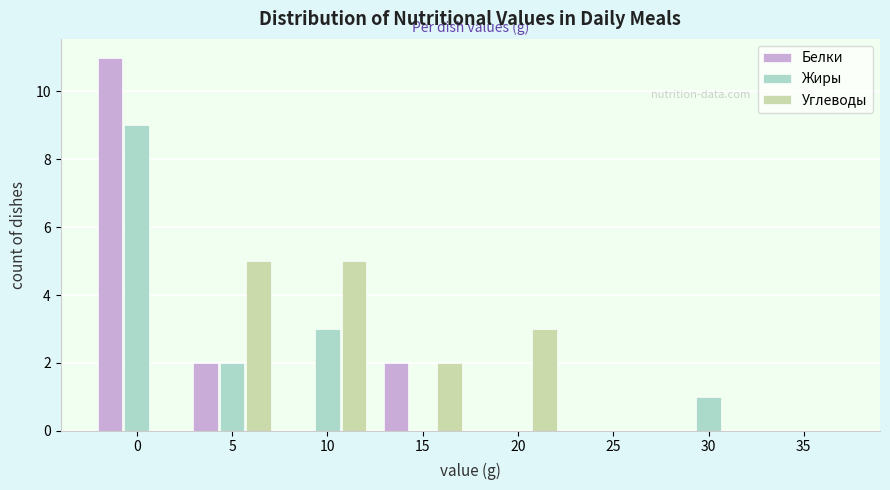

Reading left to right, what are all the values shown in this chart?

Белки: 0=11	5=2	10=0	15=2	20=0	25=0	30=0	35=0
Жиры: 0=9	5=2	10=3	15=0	20=0	25=0	30=1	35=0
Углеводы: 0=0	5=5	10=5	15=2	20=3	25=0	30=0	35=0